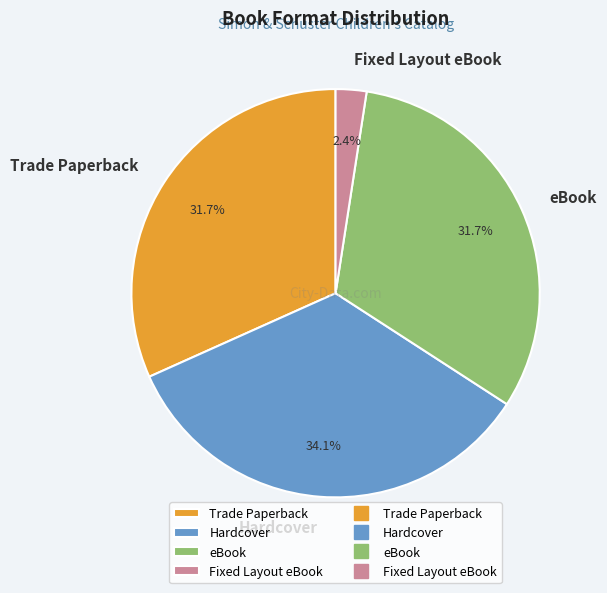

What portion of the pie excludes Trade Paperback?

68.3%